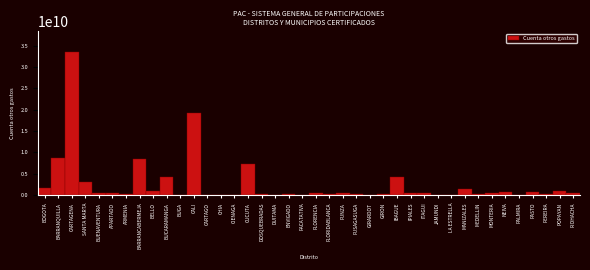

True or false: the data shows 7558320865 at BUCARAMANGA.

False